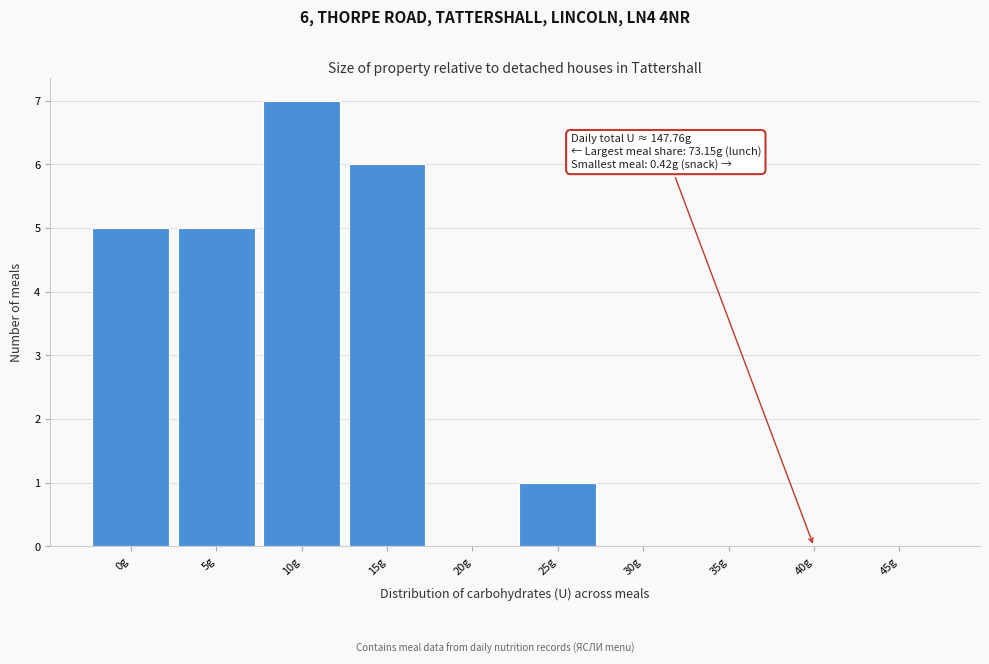

Reading right to left, extract all data points from this chart.

45g=0	40g=0	35g=0	30g=0	25g=1	20g=0	15g=6	10g=7	5g=5	0g=5